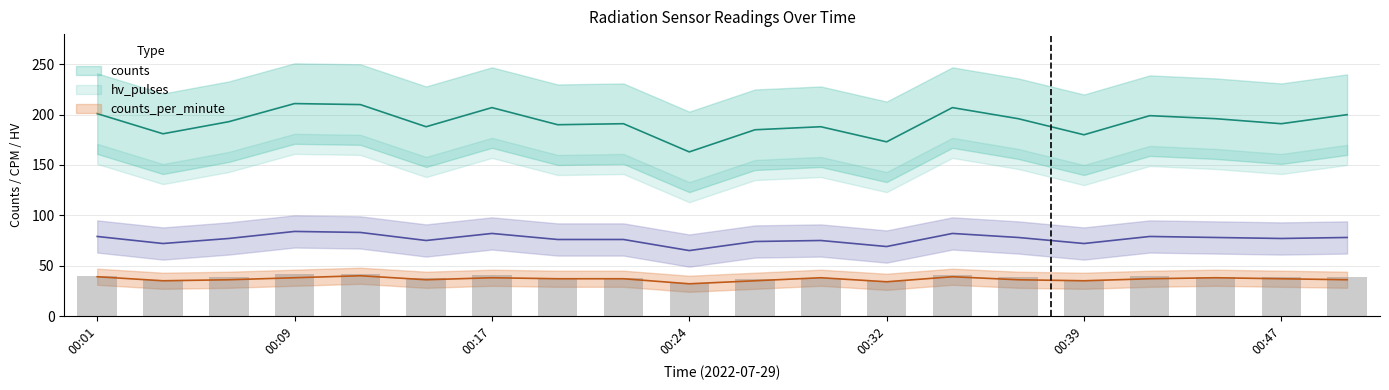

At how many categories does at least one series exceed 103?

20